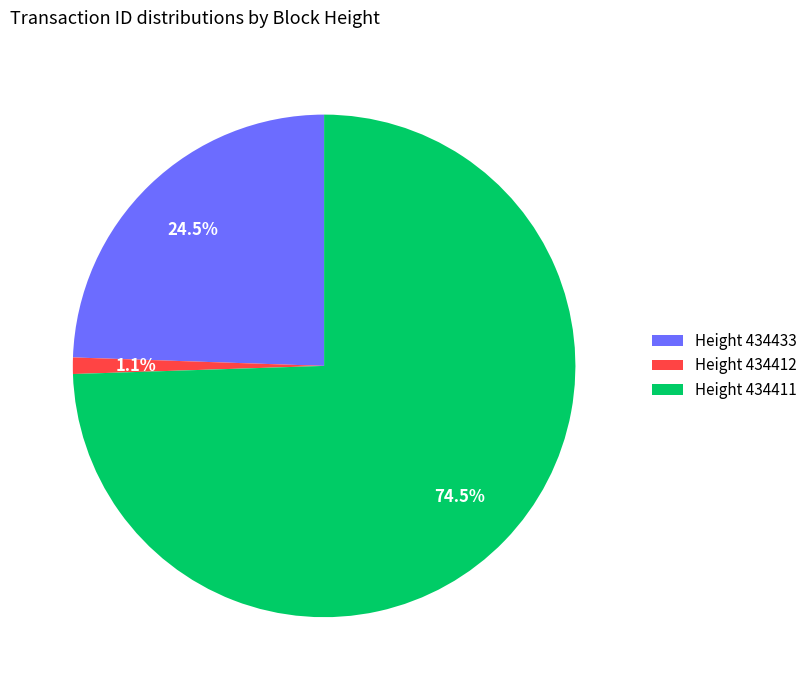

Which category has the smallest portion of the pie?

Height 434412